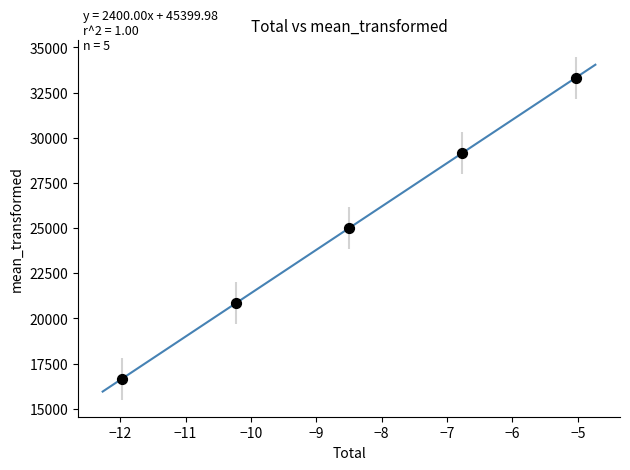

What is the range of Y values (max minus min)?

16648.5